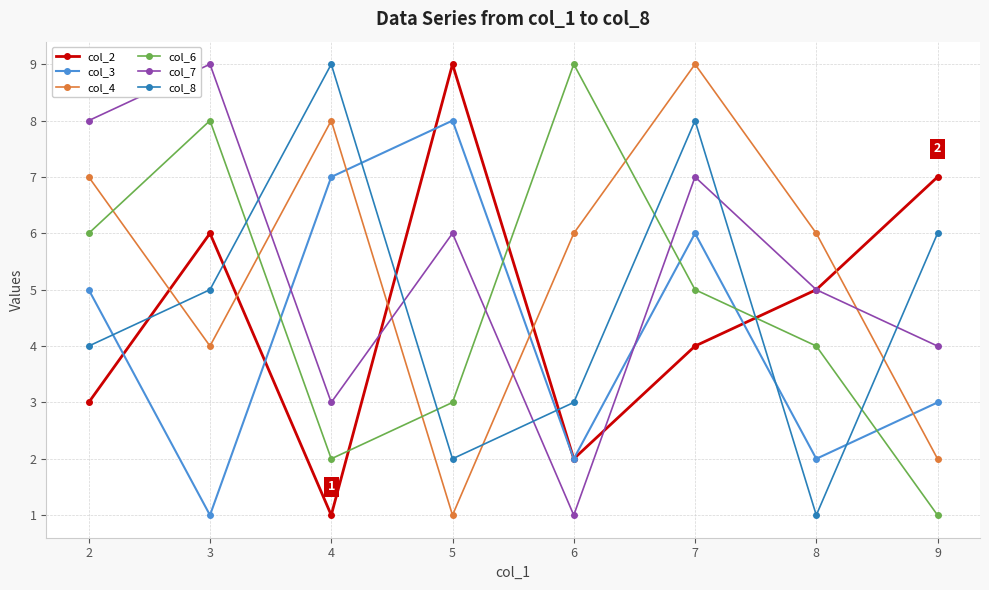

How many interior local valleys does the col_4 series have?

2